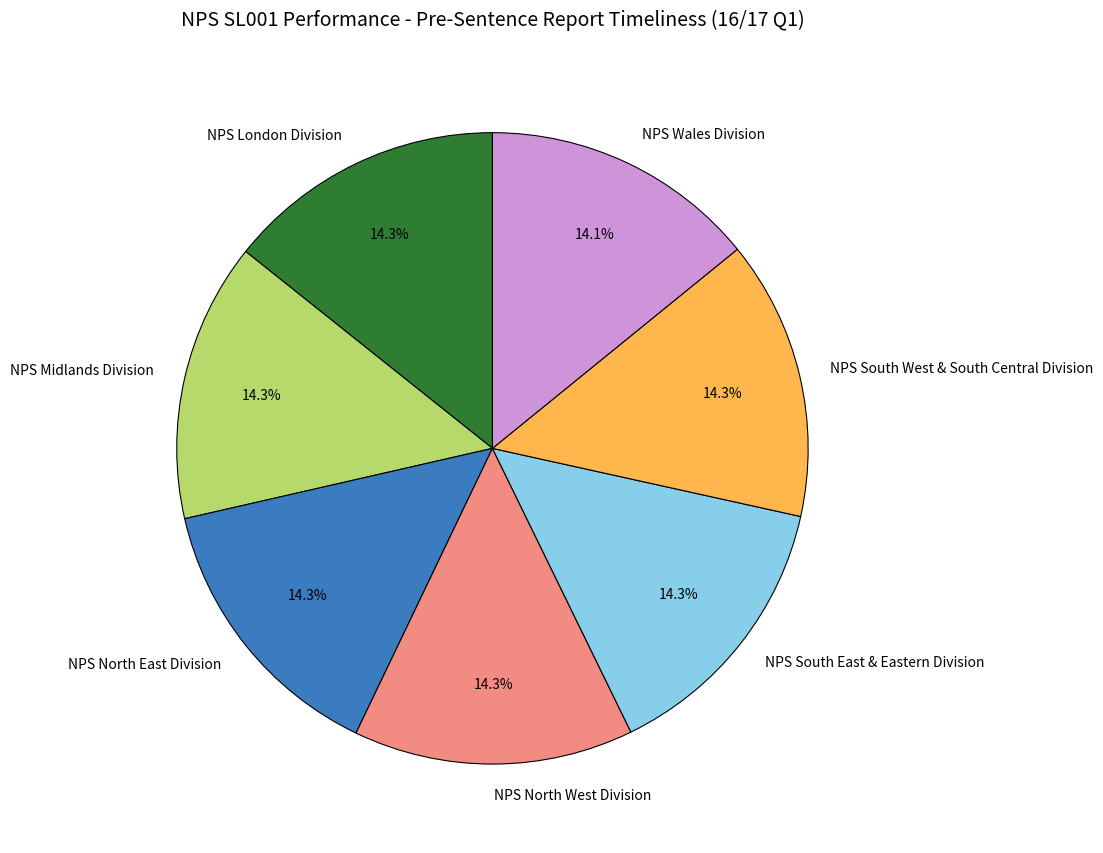

Combined, what portion of the pie is NPS North East Division and NPS South East & Eastern Division?

28.6%